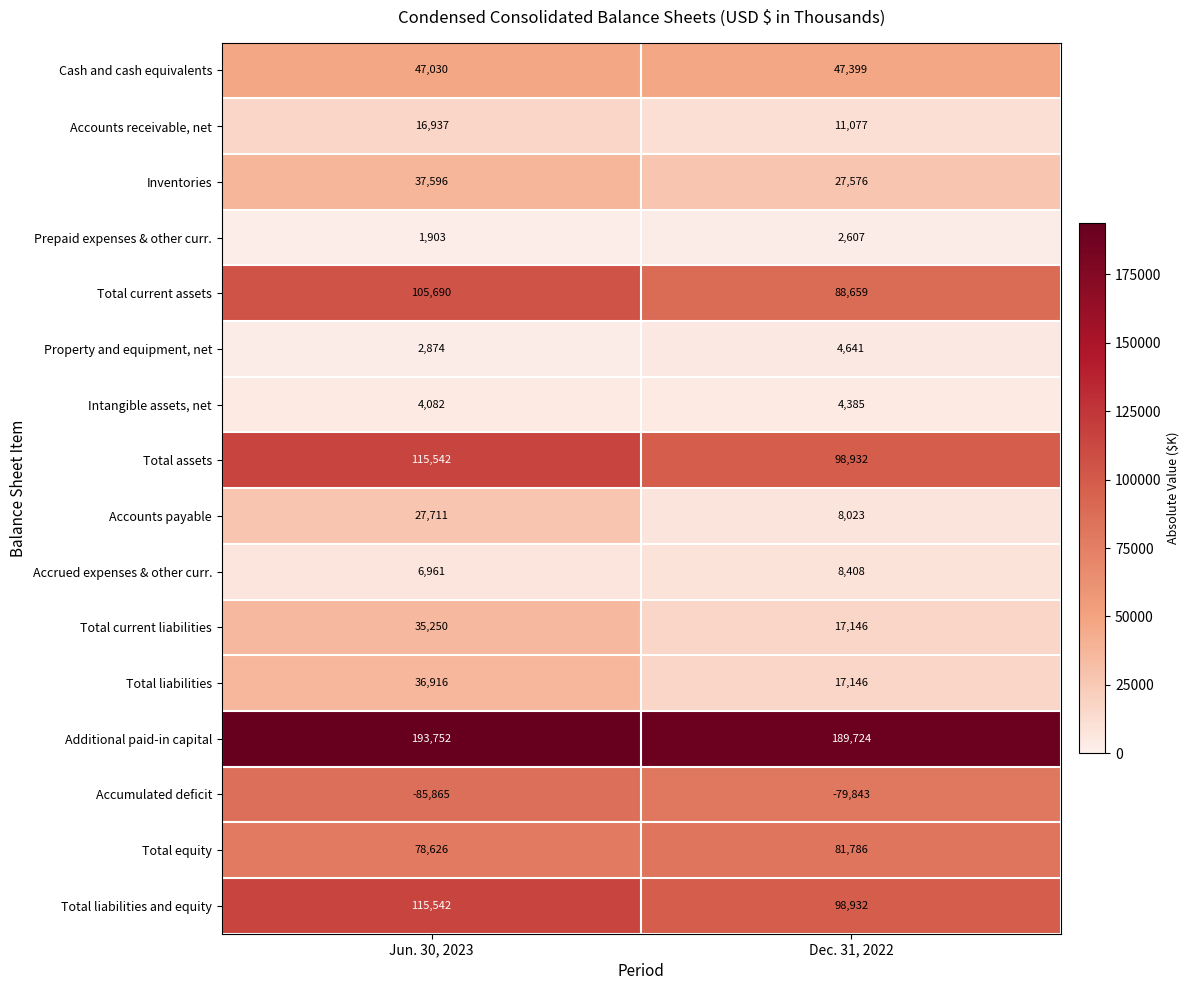

What is the difference between the maximum and minimum values in the Accounts payable series?

19688